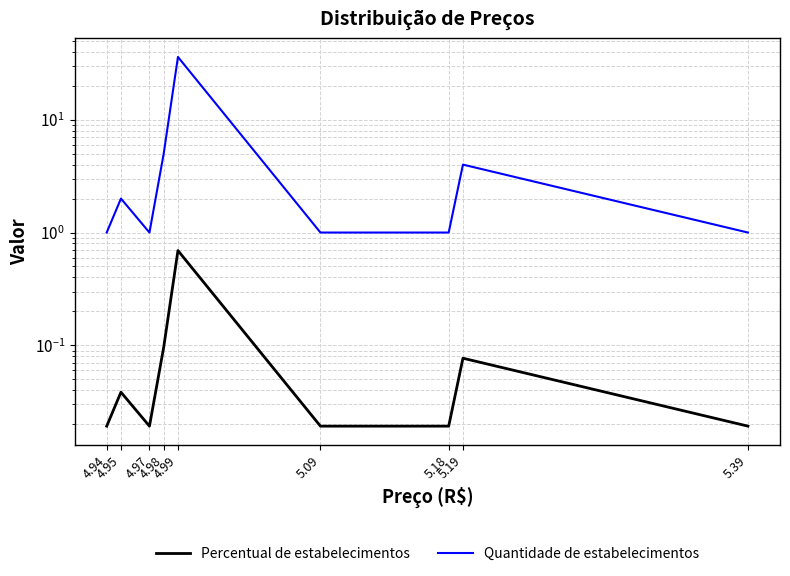

What is the label of the 5th point from the left?

4.99